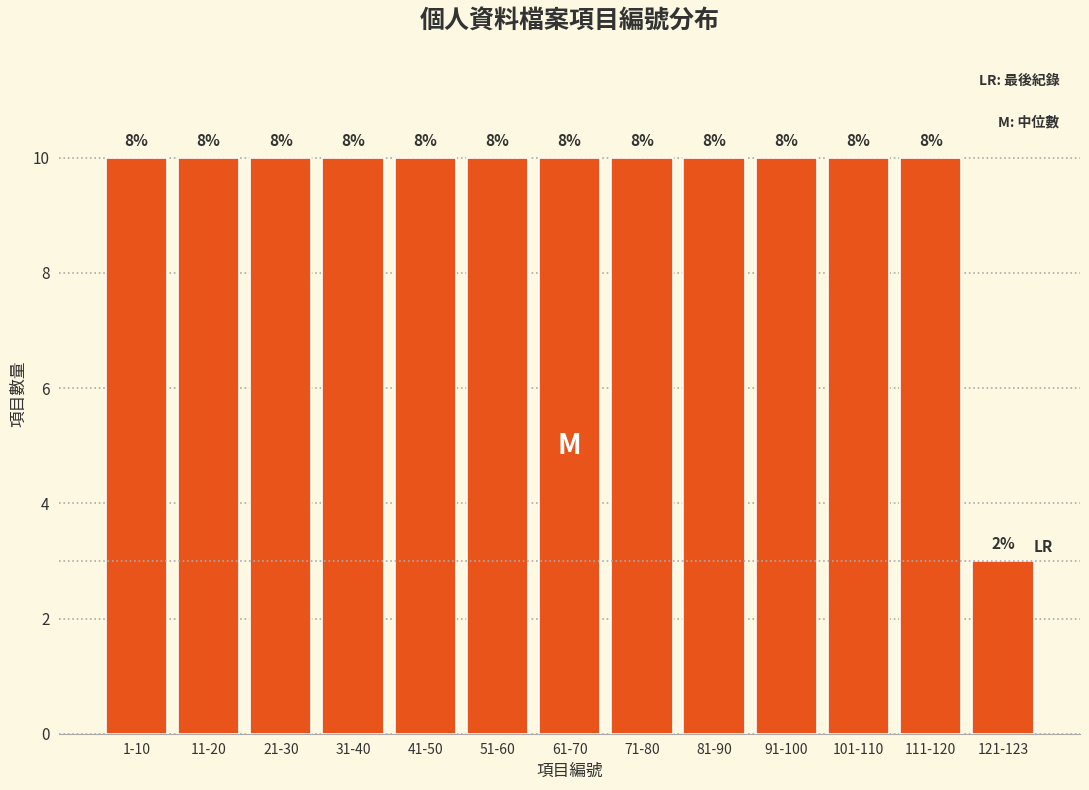

Does the chart contain any negative values?

No